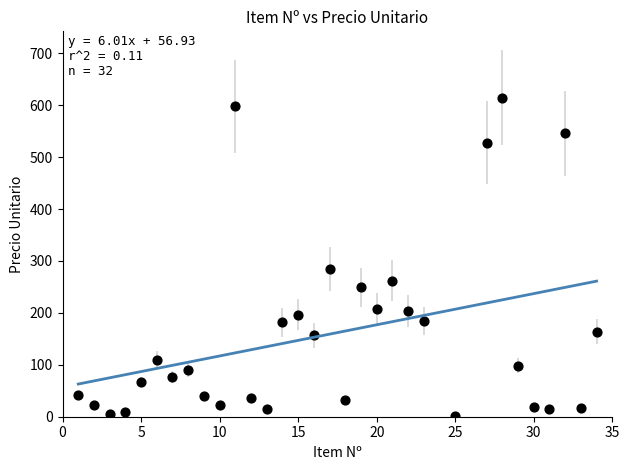

What Y value in the scatter plot is closest to 307?

283.8